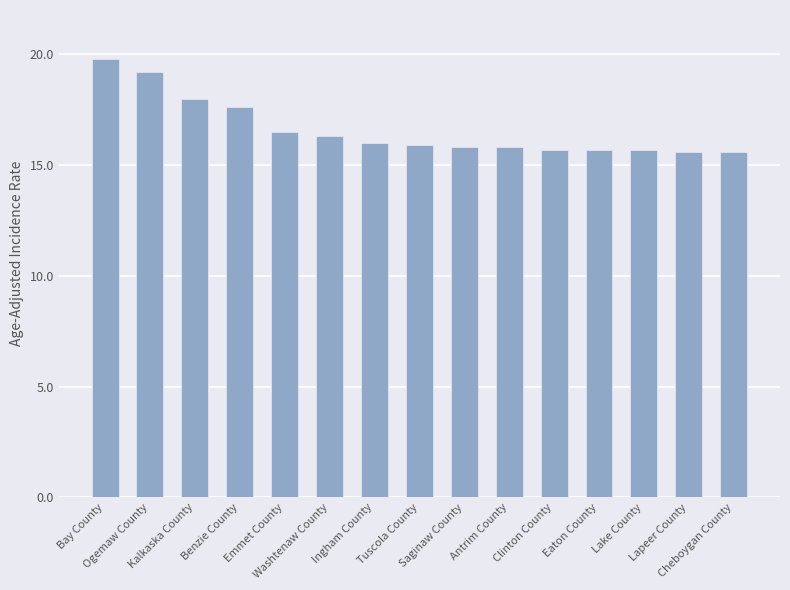

How many bars are there in total?

15